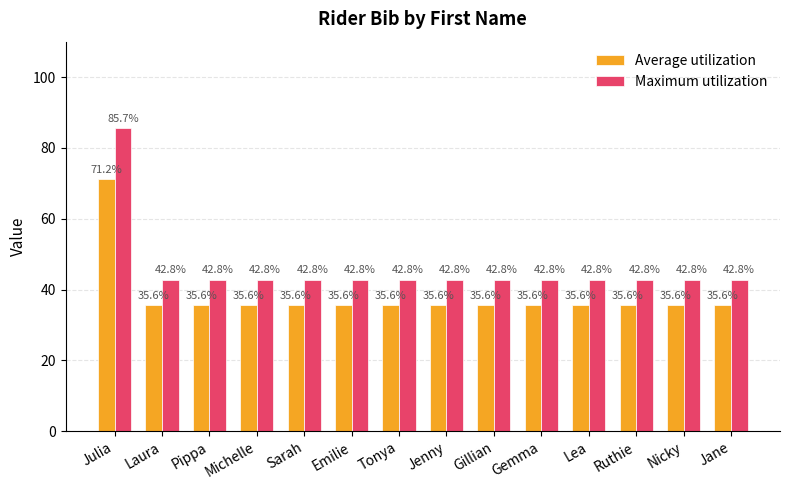

What is the approximate value of Average utilization at Nicky?

35.6